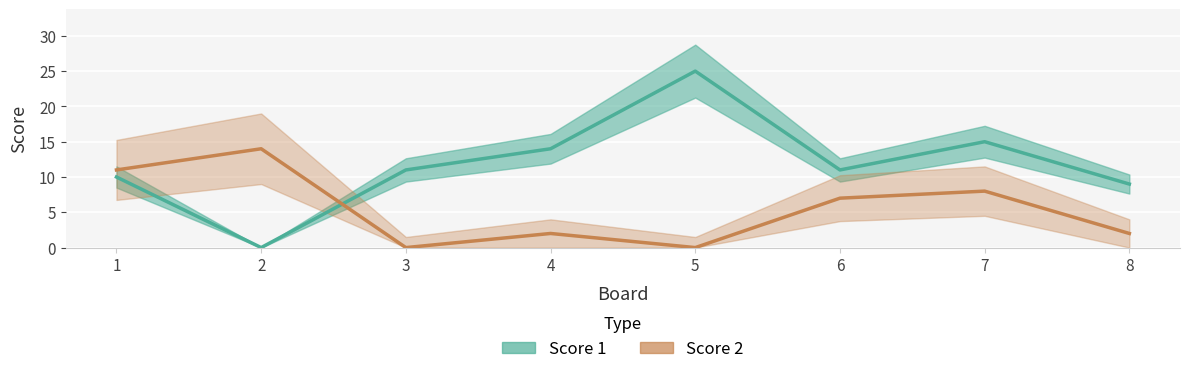

What is the difference between the highest and lowest values at 8?

7